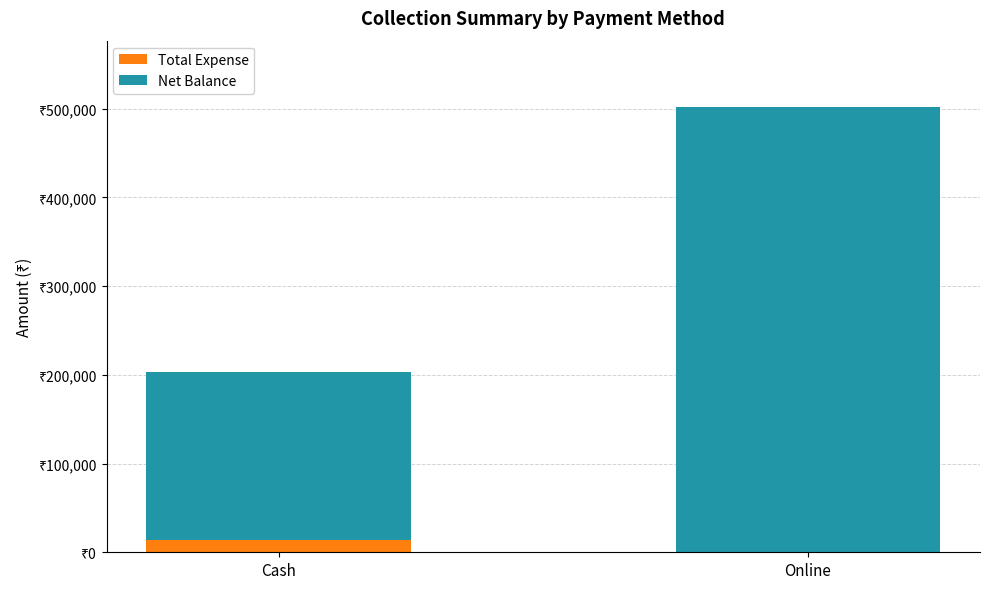

What are all the series names shown in the legend?

Total Expense, Net Balance